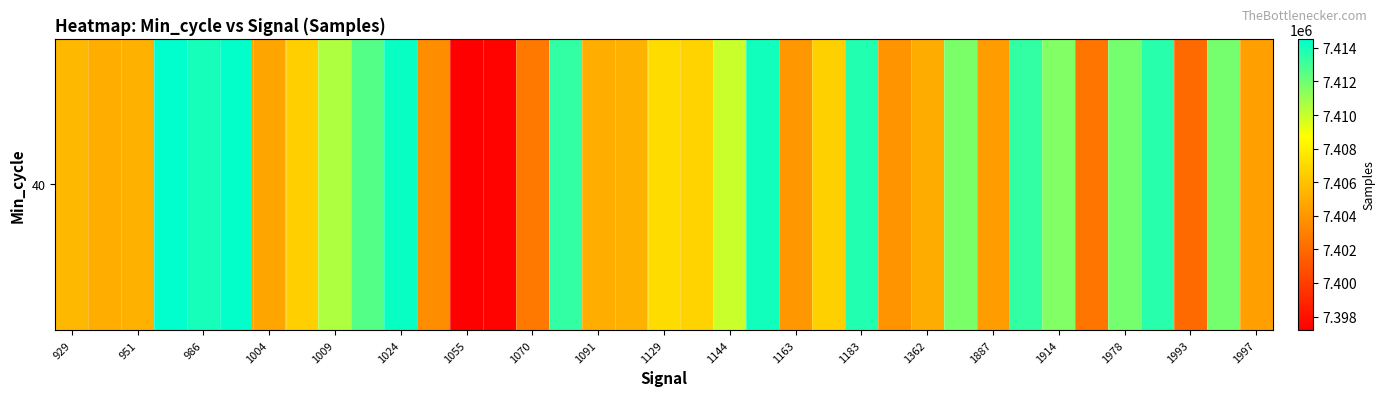

What is the difference between the second highest and minimum values?

17246